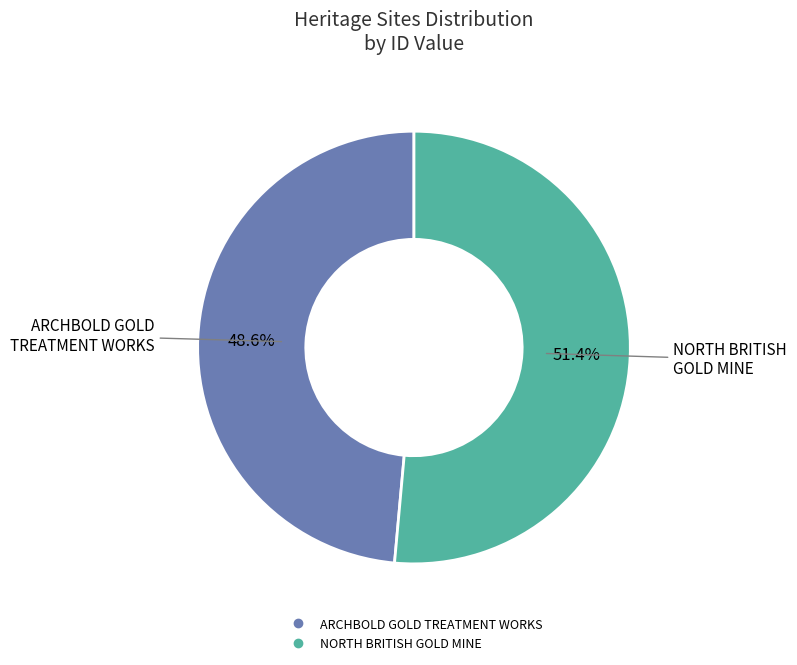

To the nearest percent, what portion does ARCHBOLD GOLD TREATMENT WORKS represent?

49%